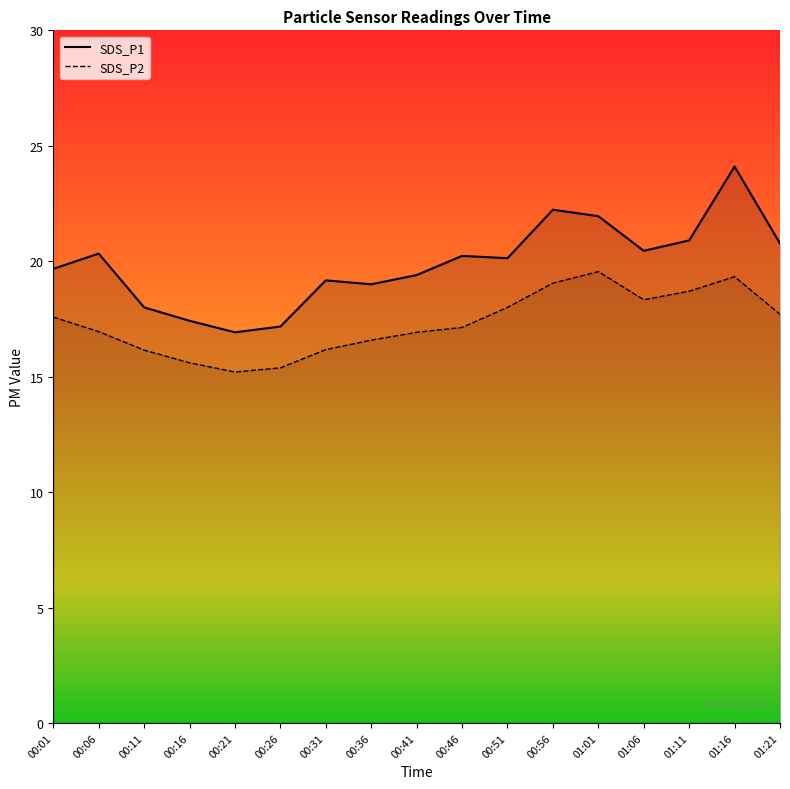

Reading left to right, what are all the values shown in this chart?

SDS_P1: 00:01=19.7	00:06=20.3	00:11=18.0	00:16=17.4	00:21=16.9	00:26=17.2	00:31=19.2	00:36=19.0	00:41=19.4	00:46=20.2	00:51=20.1	00:56=22.2	01:01=21.9	01:06=20.4	01:11=20.9	01:16=24.1	01:21=20.8
SDS_P2: 00:01=17.6	00:06=16.9	00:11=16.1	00:16=15.6	00:21=15.2	00:26=15.4	00:31=16.2	00:36=16.6	00:41=16.9	00:46=17.1	00:51=18.0	00:56=19.1	01:01=19.6	01:06=18.3	01:11=18.7	01:16=19.3	01:21=17.7